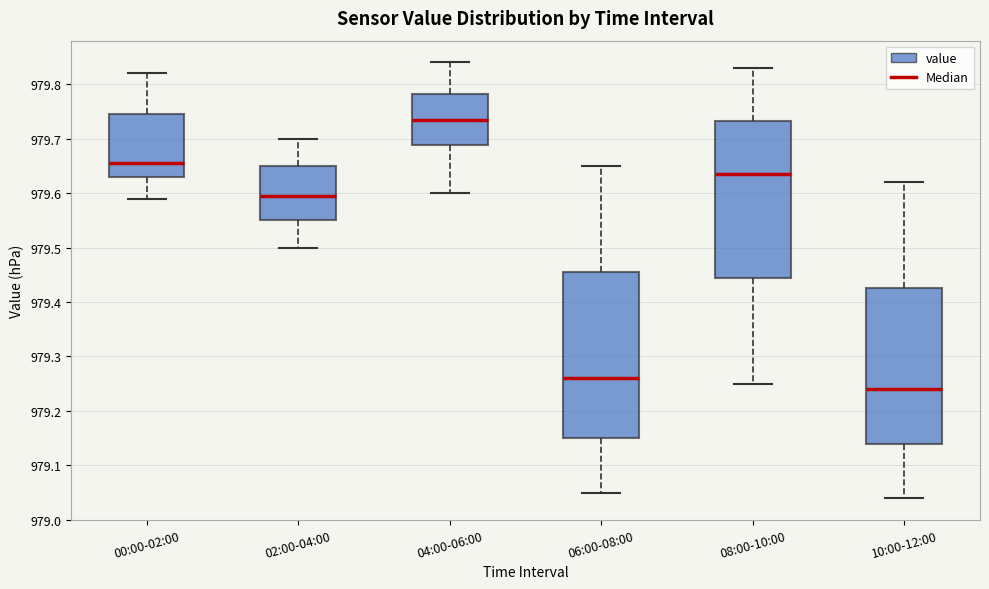

Comparing the boxes themselves (not the whiskers), which one is the tallest?

06:00-08:00